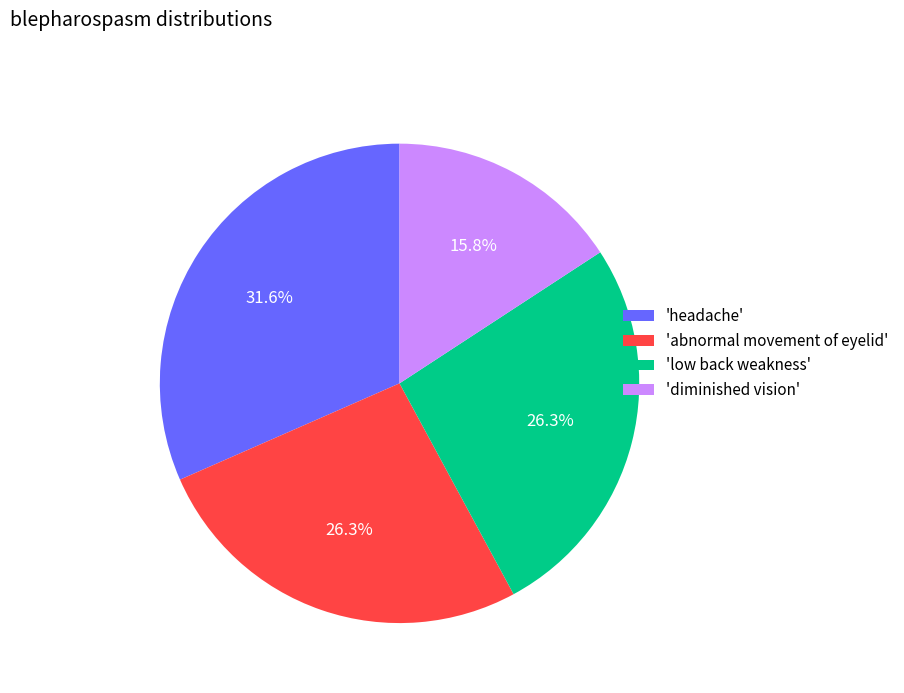

Is there any slice that represents more than half of the pie?

No